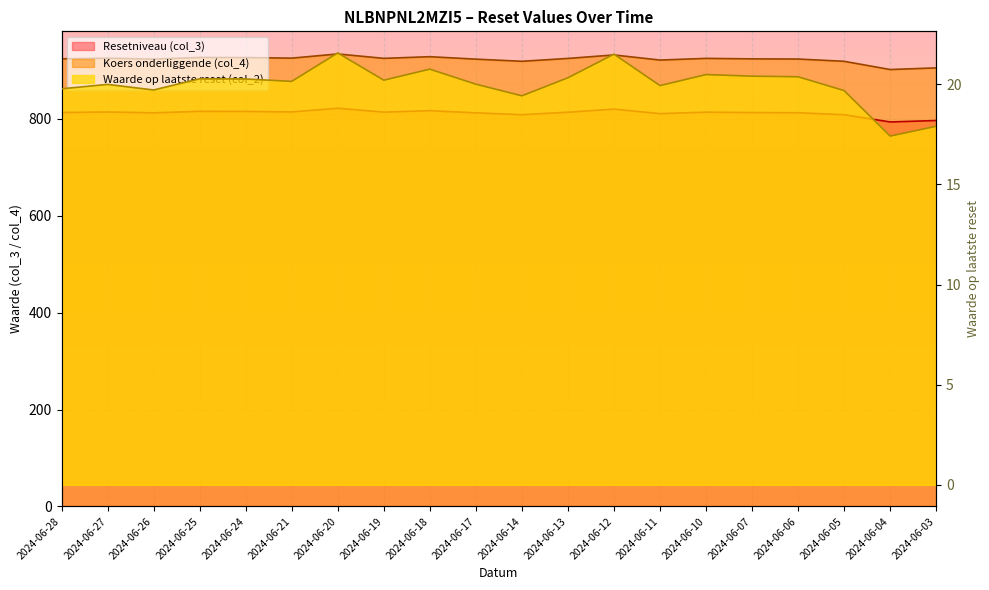

What is the difference between the maximum and minimum values in the Waarde op laatste reset (col_2) series?

4.1